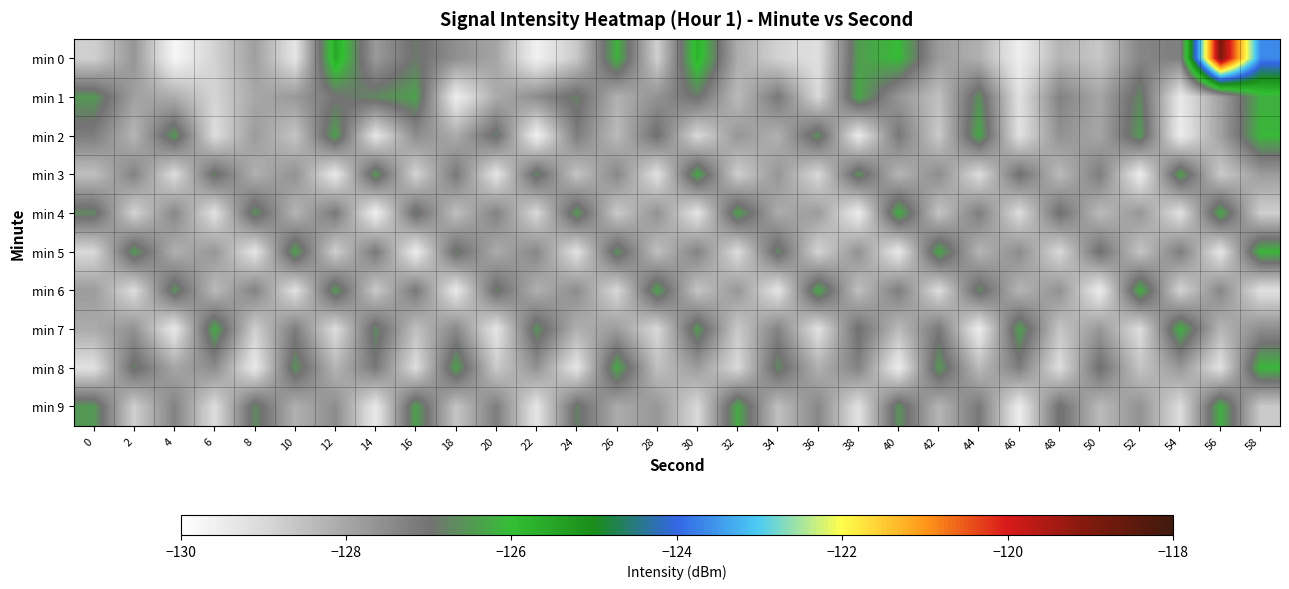

Which series has the widest spread of values?

min 0